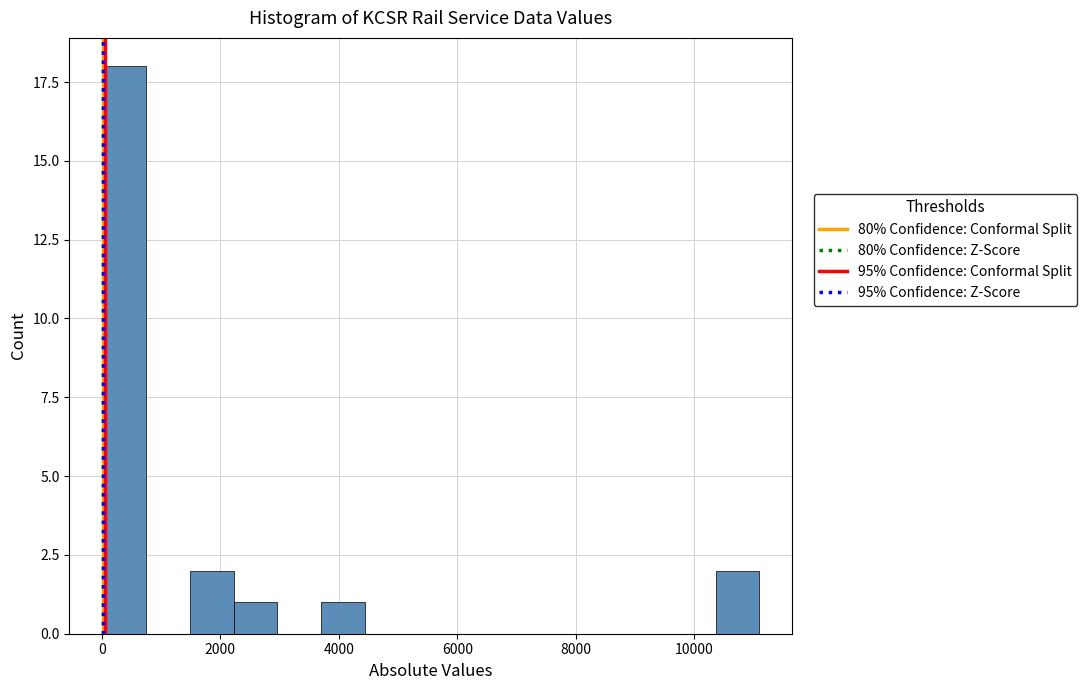

Around what value on the x-axis is the tallest bar? Give the approximate position of its centre, as read against the axis.

400